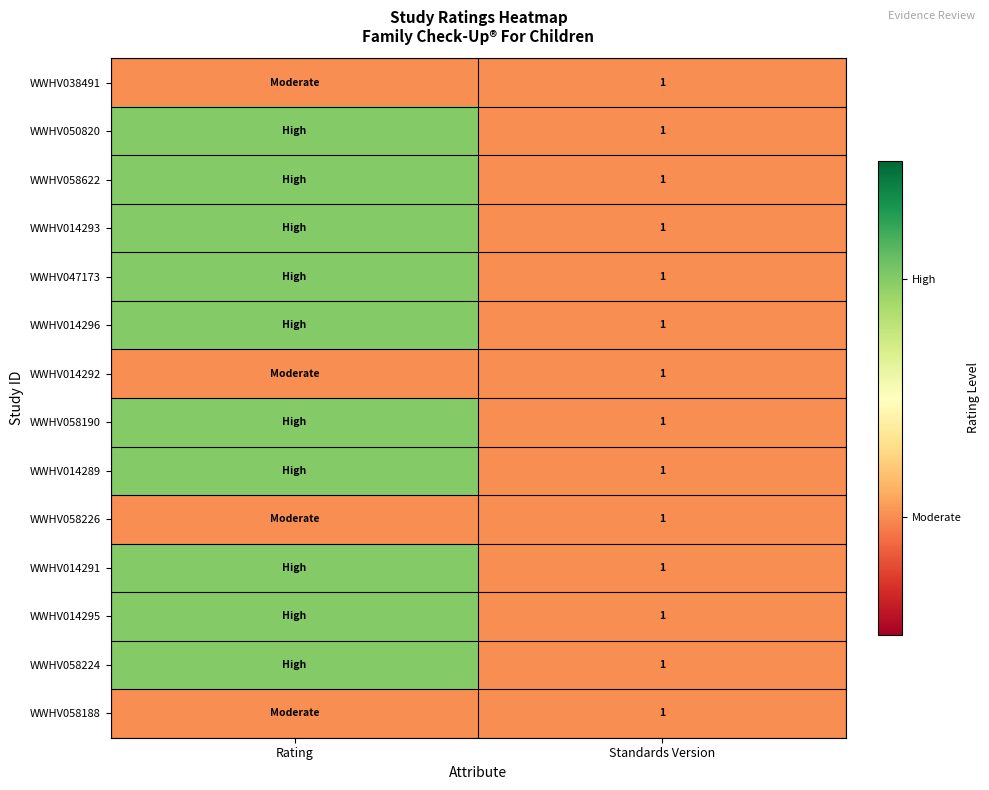

The WWHV058188 series shows 0 at Standards Version. True or false?

False